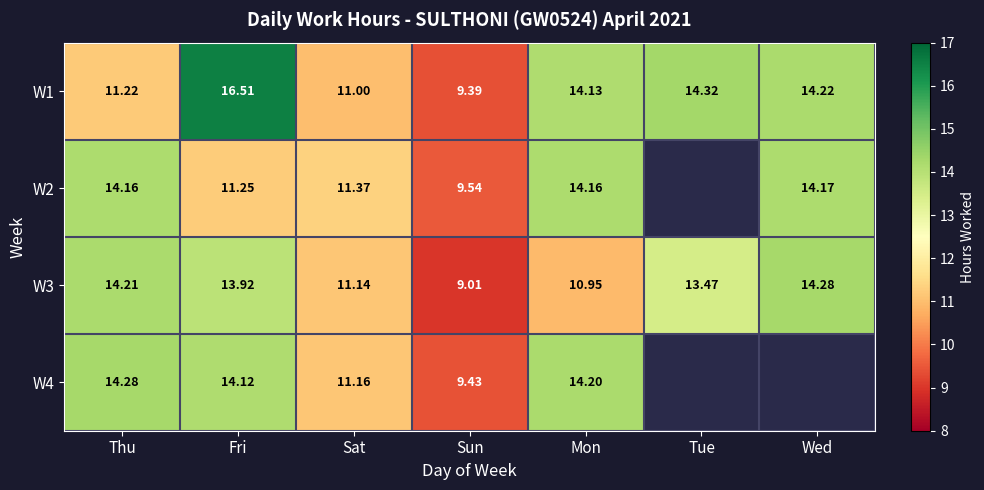

Is the value of W4 at Thu greater than the value of W2 at Fri?

Yes